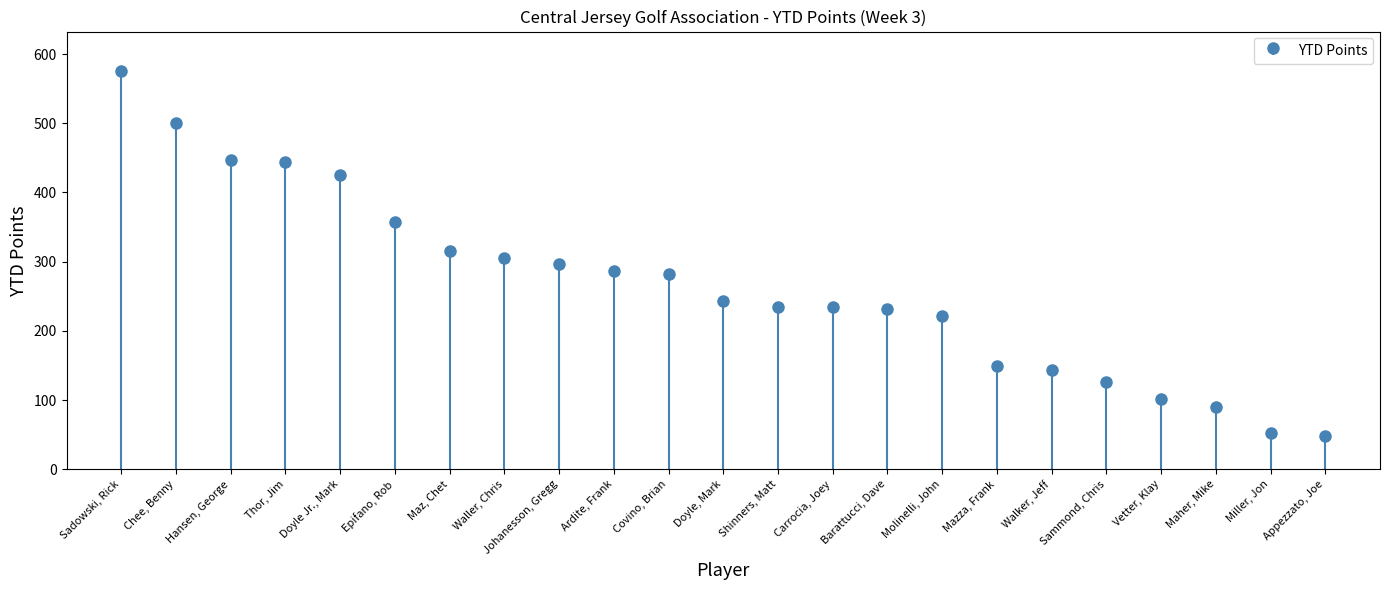

Does the chart contain stacked bars?

No